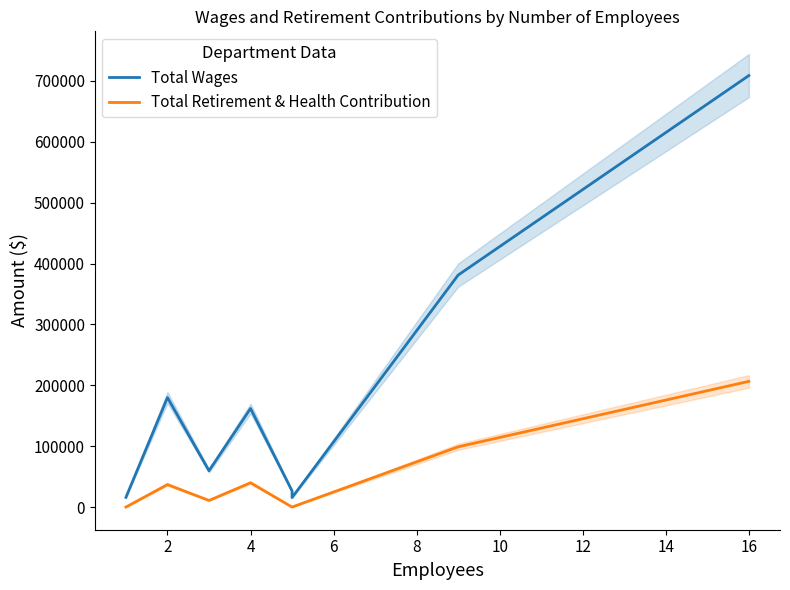

True or false: Total Wages and Total Retirement & Health Contribution cross at least once.

False